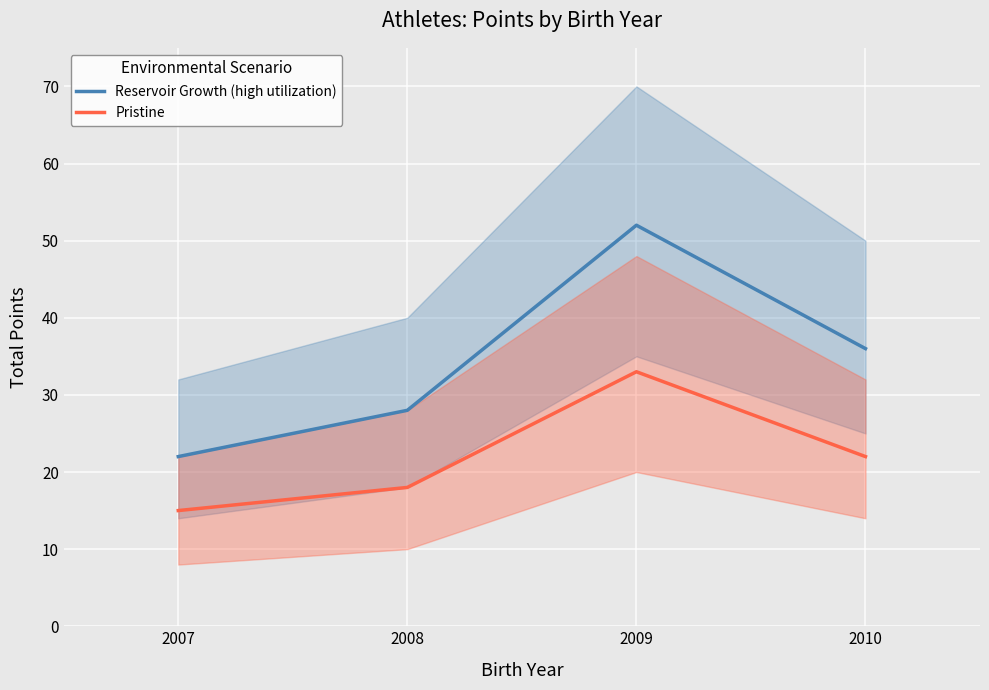

True or false: Pristine and Reservoir Growth (high utilization) intersect in this chart.

False